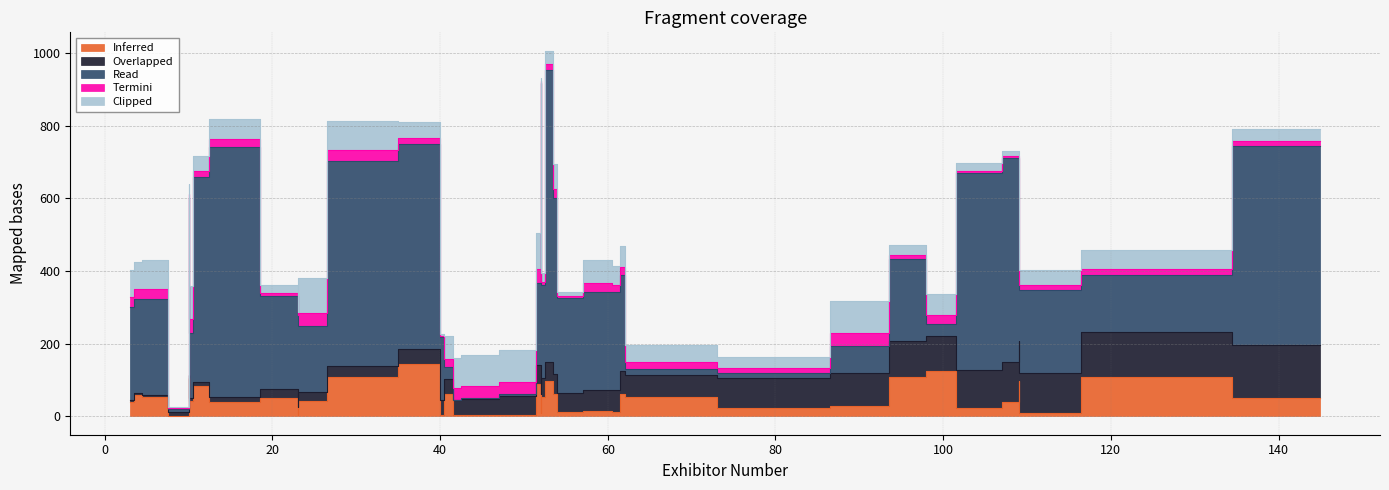

What is the difference between the second highest and second lowest values in the Overlapped series?

120